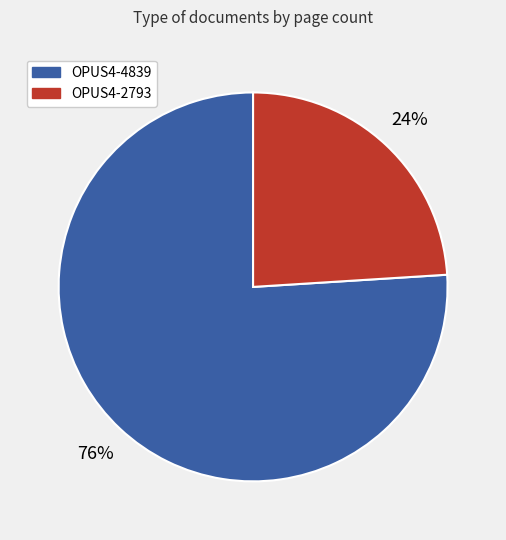

How many slices are in this pie chart?

2